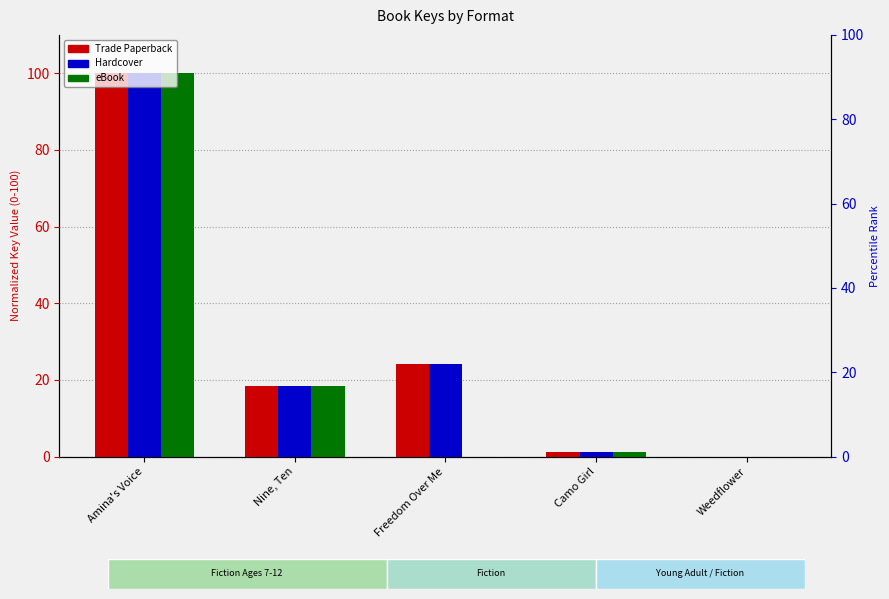

List the series in order of their peak value, highest first.

Trade Paperback, Hardcover, eBook